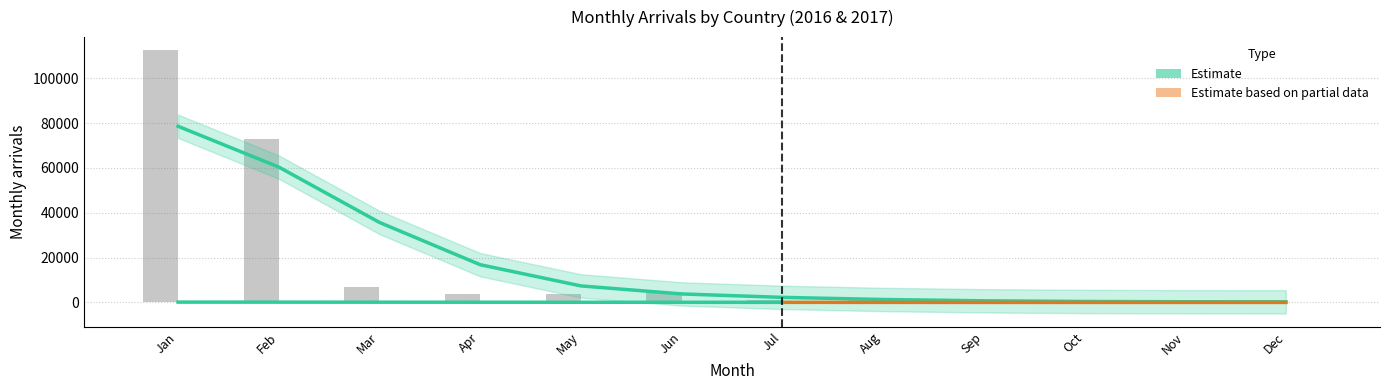

How many bars are there in each group?

6